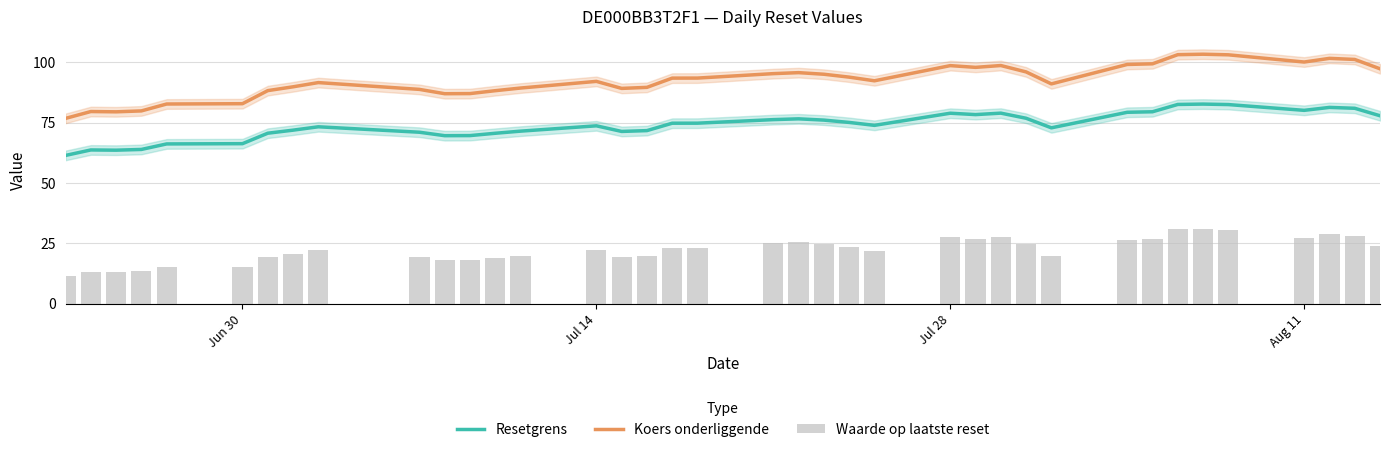

True or false: Koers onderliggende has a value of 38.8 at Aug 11.

False